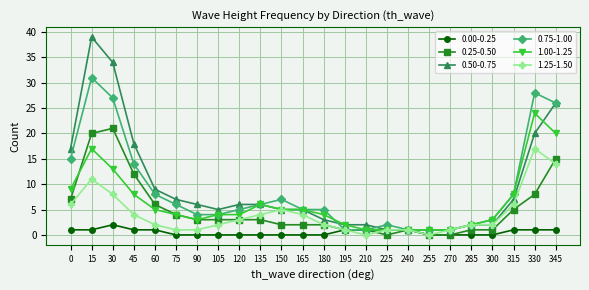

Is the value of 0.00-0.25 at 255 greater than the value of 0.75-1.00 at 30?

No